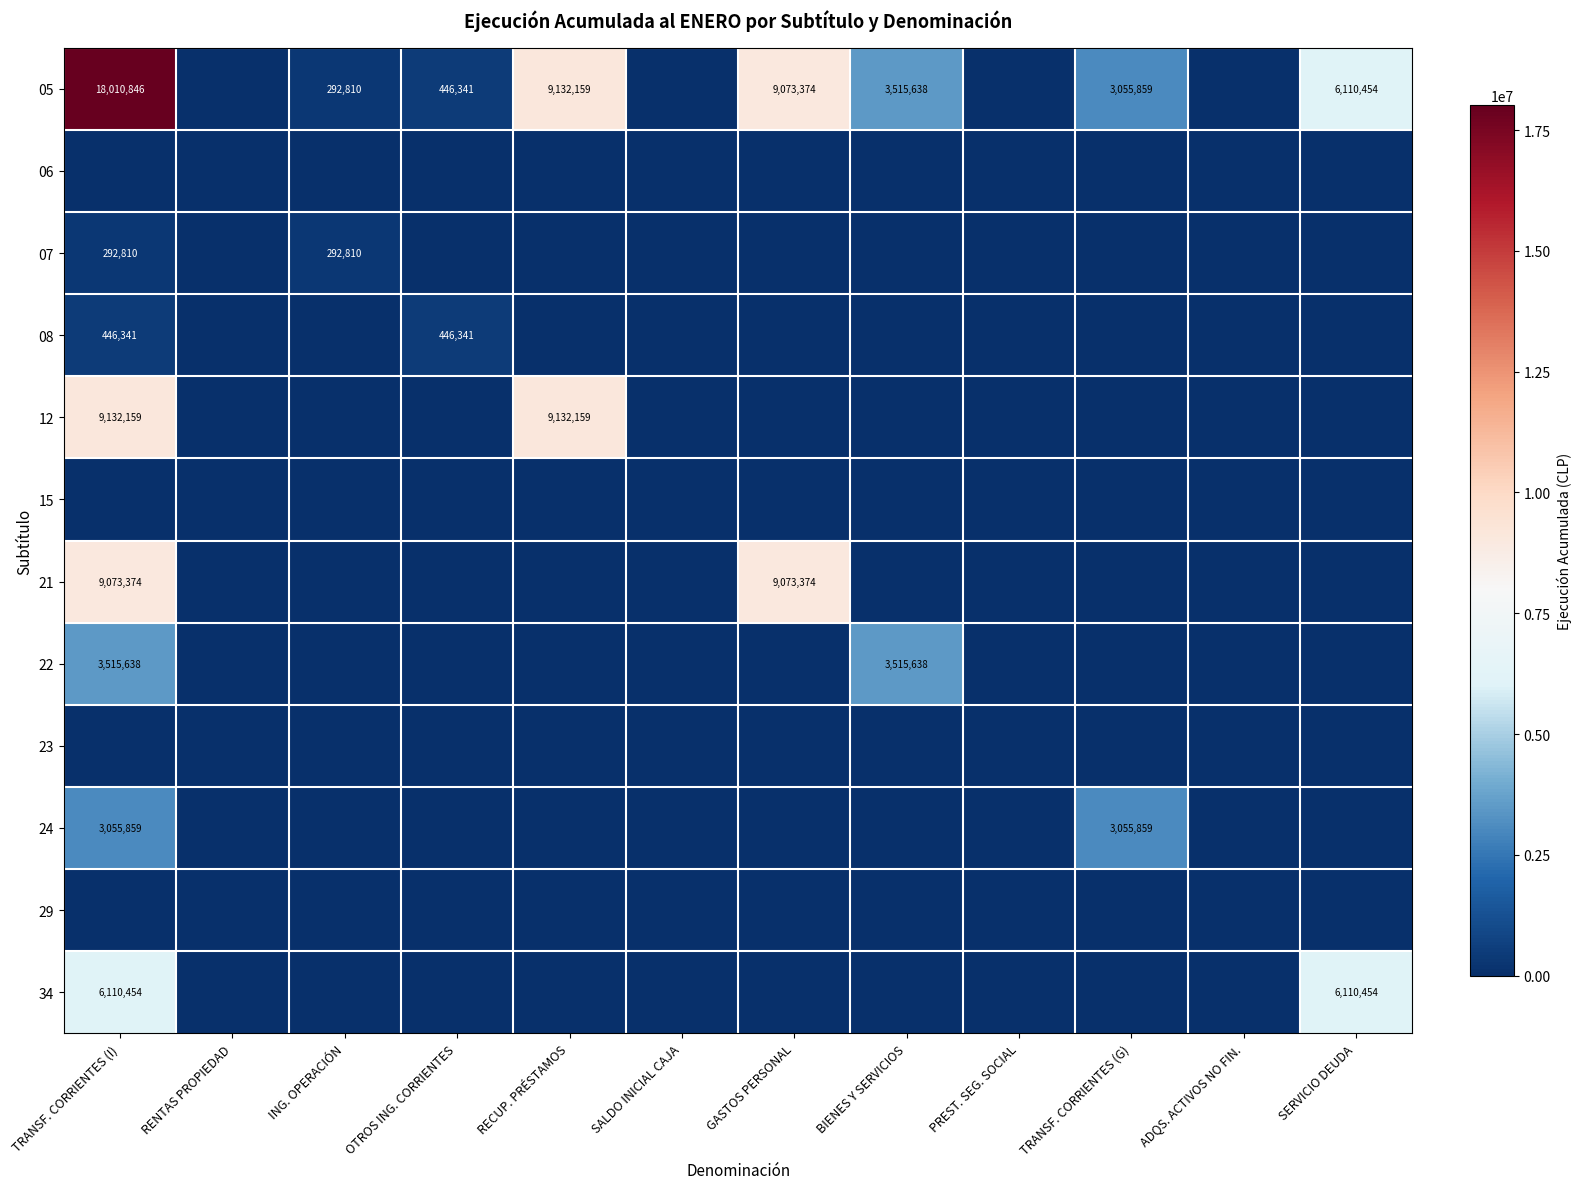

At which label does 15 reach its minimum?

TRANSF. CORRIENTES (I)